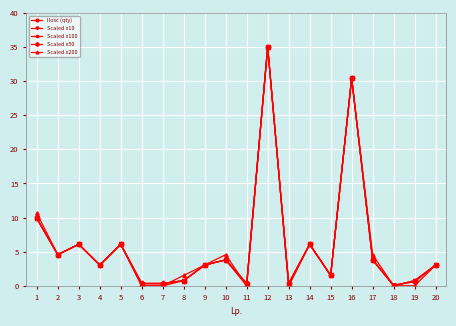

What is the highest value of the Scaled x100 series?

35.0